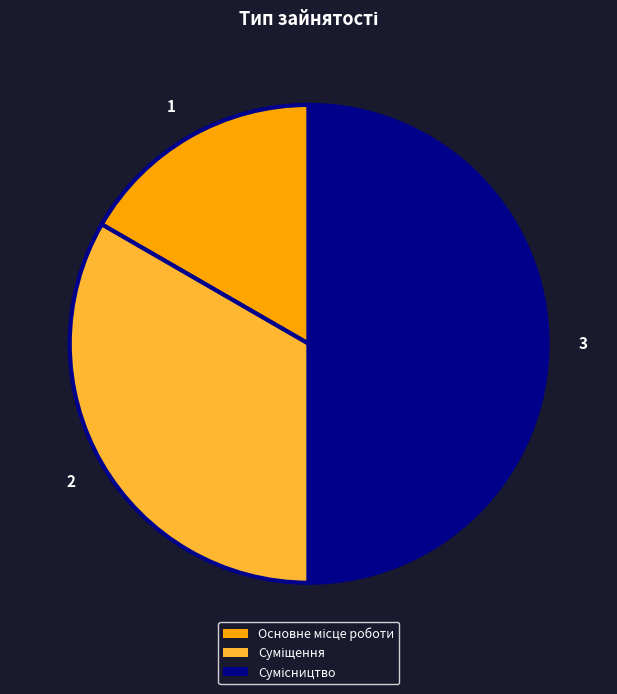

Rank the categories by value from lowest to highest.

Основне місце роботи, Суміщення, Сумісництво